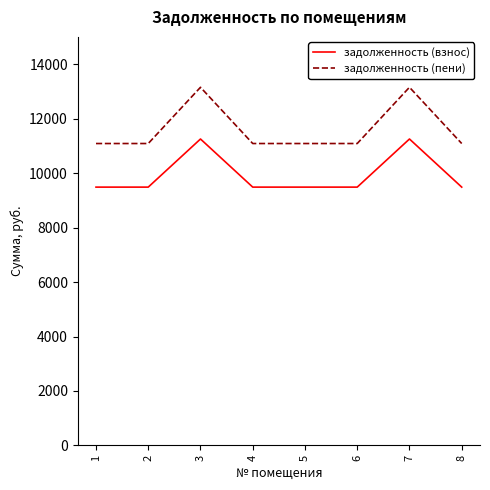

The задолженность (взнос) series shows 3789.3 at 5. True or false?

False